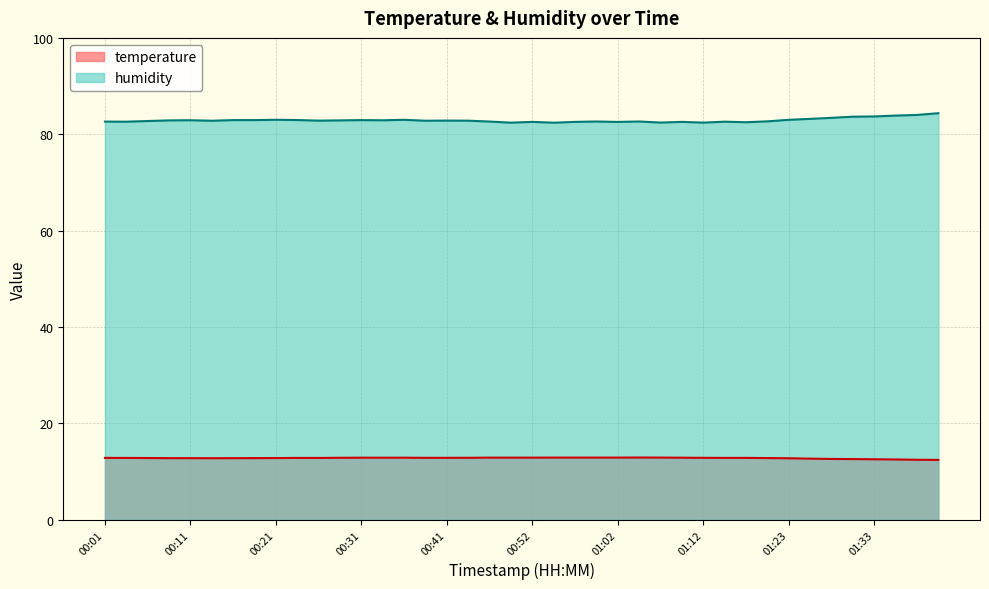

How many lines are shown in the chart?

2